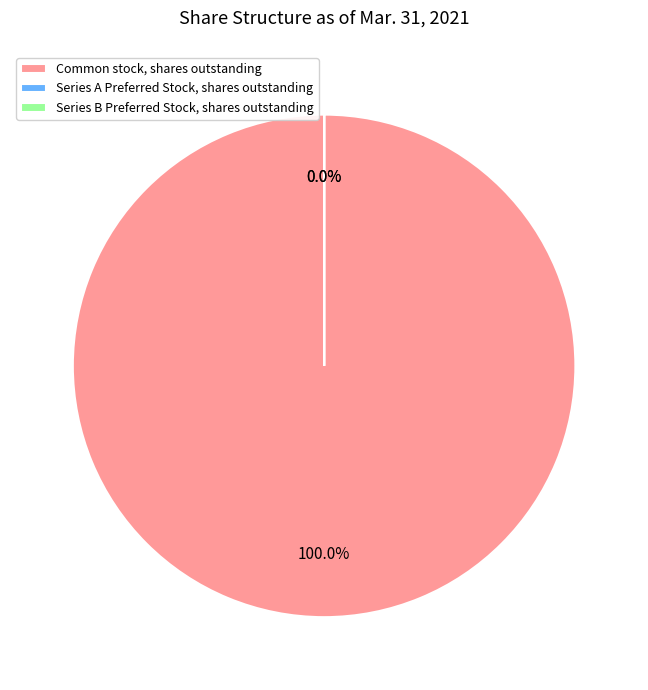

To the nearest percent, what is the combined percentage of Series A Preferred Stock, shares outstanding and Common stock, shares outstanding?

100%